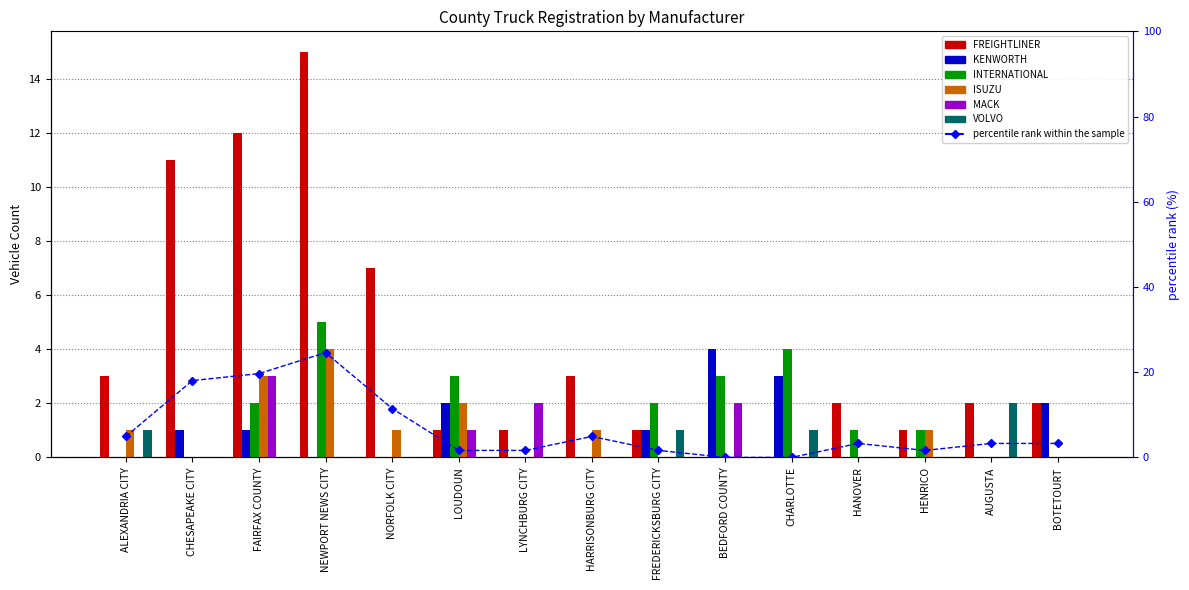

What is the maximum value for KENWORTH?

4